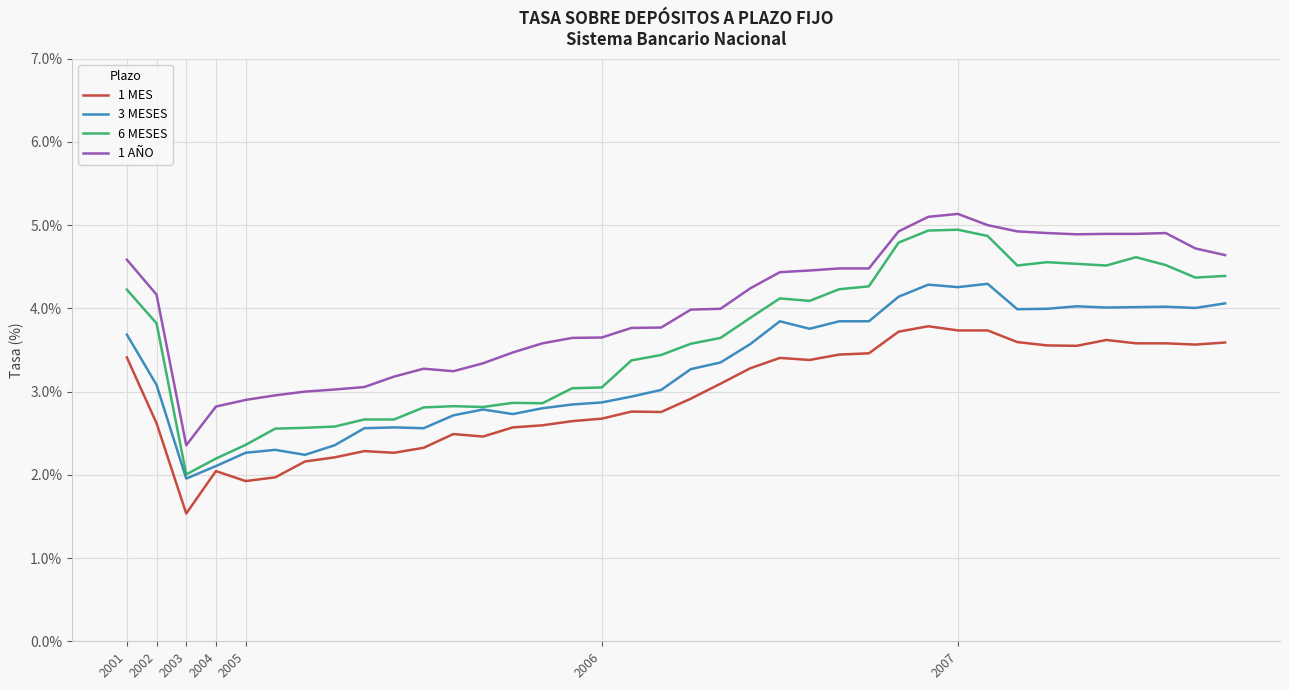

Which series has the largest range (max minus min)?

6 MESES